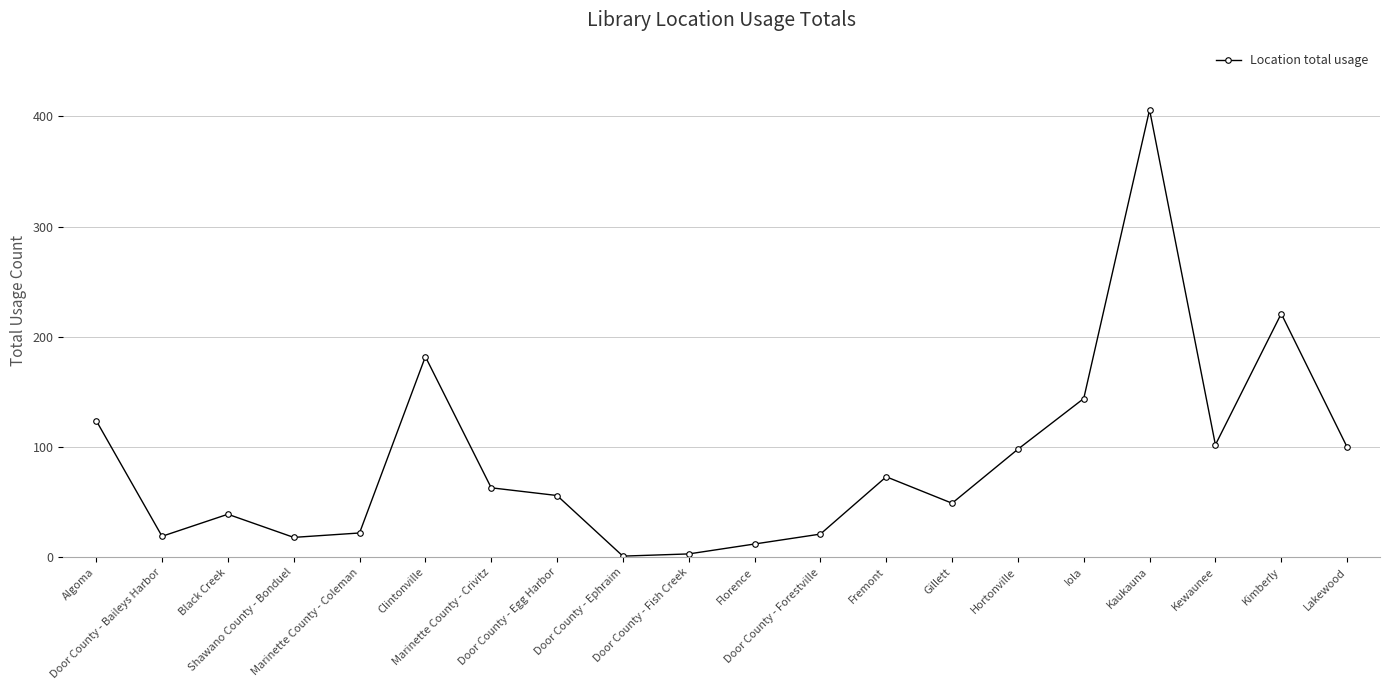

Between Fremont and Shawano County - Bonduel, which is larger?

Fremont